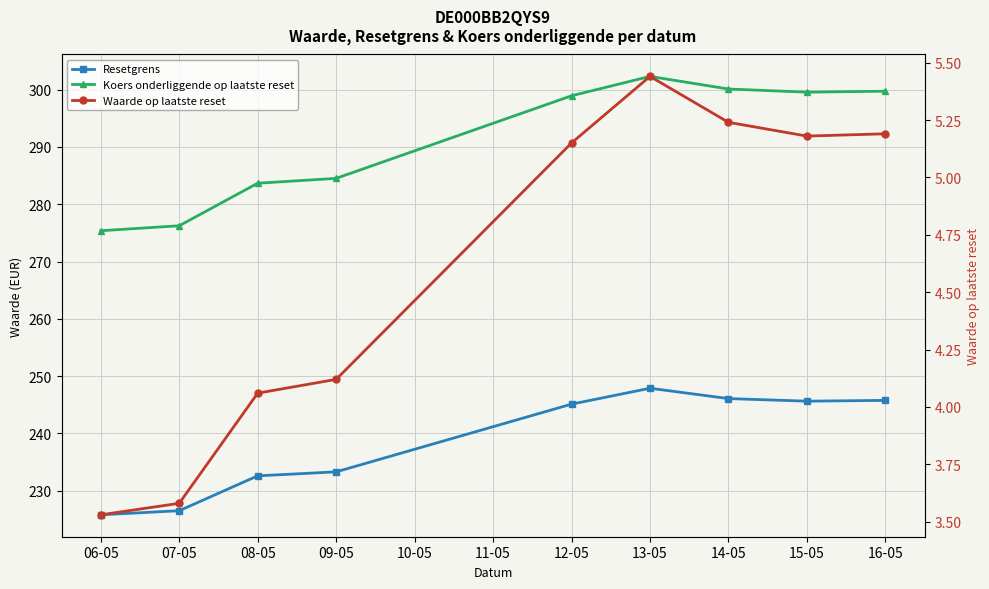

At which label is Waarde op laatste reset closest to 4?

08-05